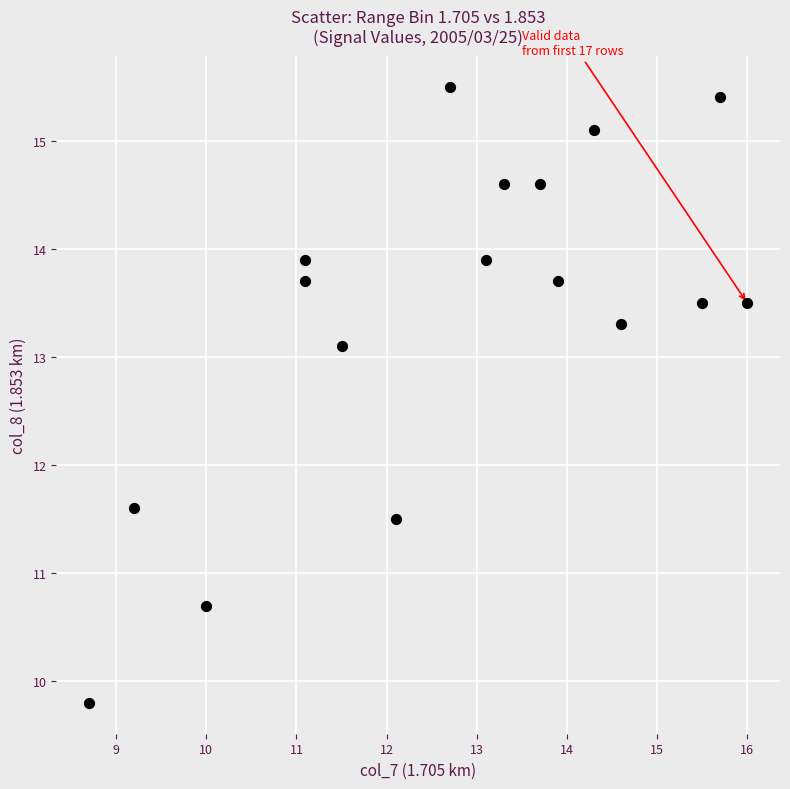

What Y value in the scatter plot is closest to 12?

11.6